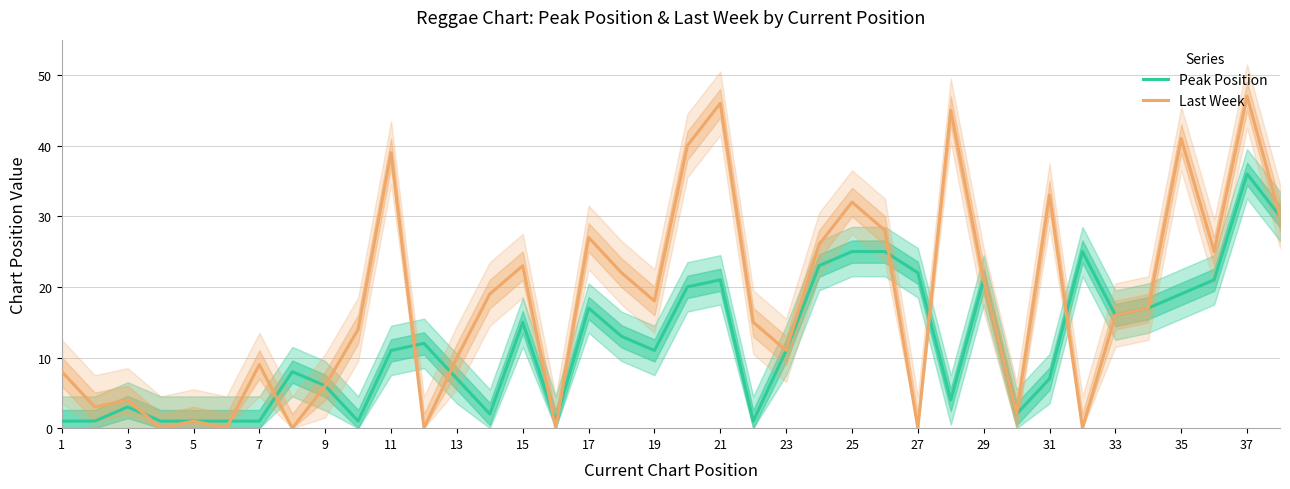

How many interior local valleys does the Peak Position series have?

8